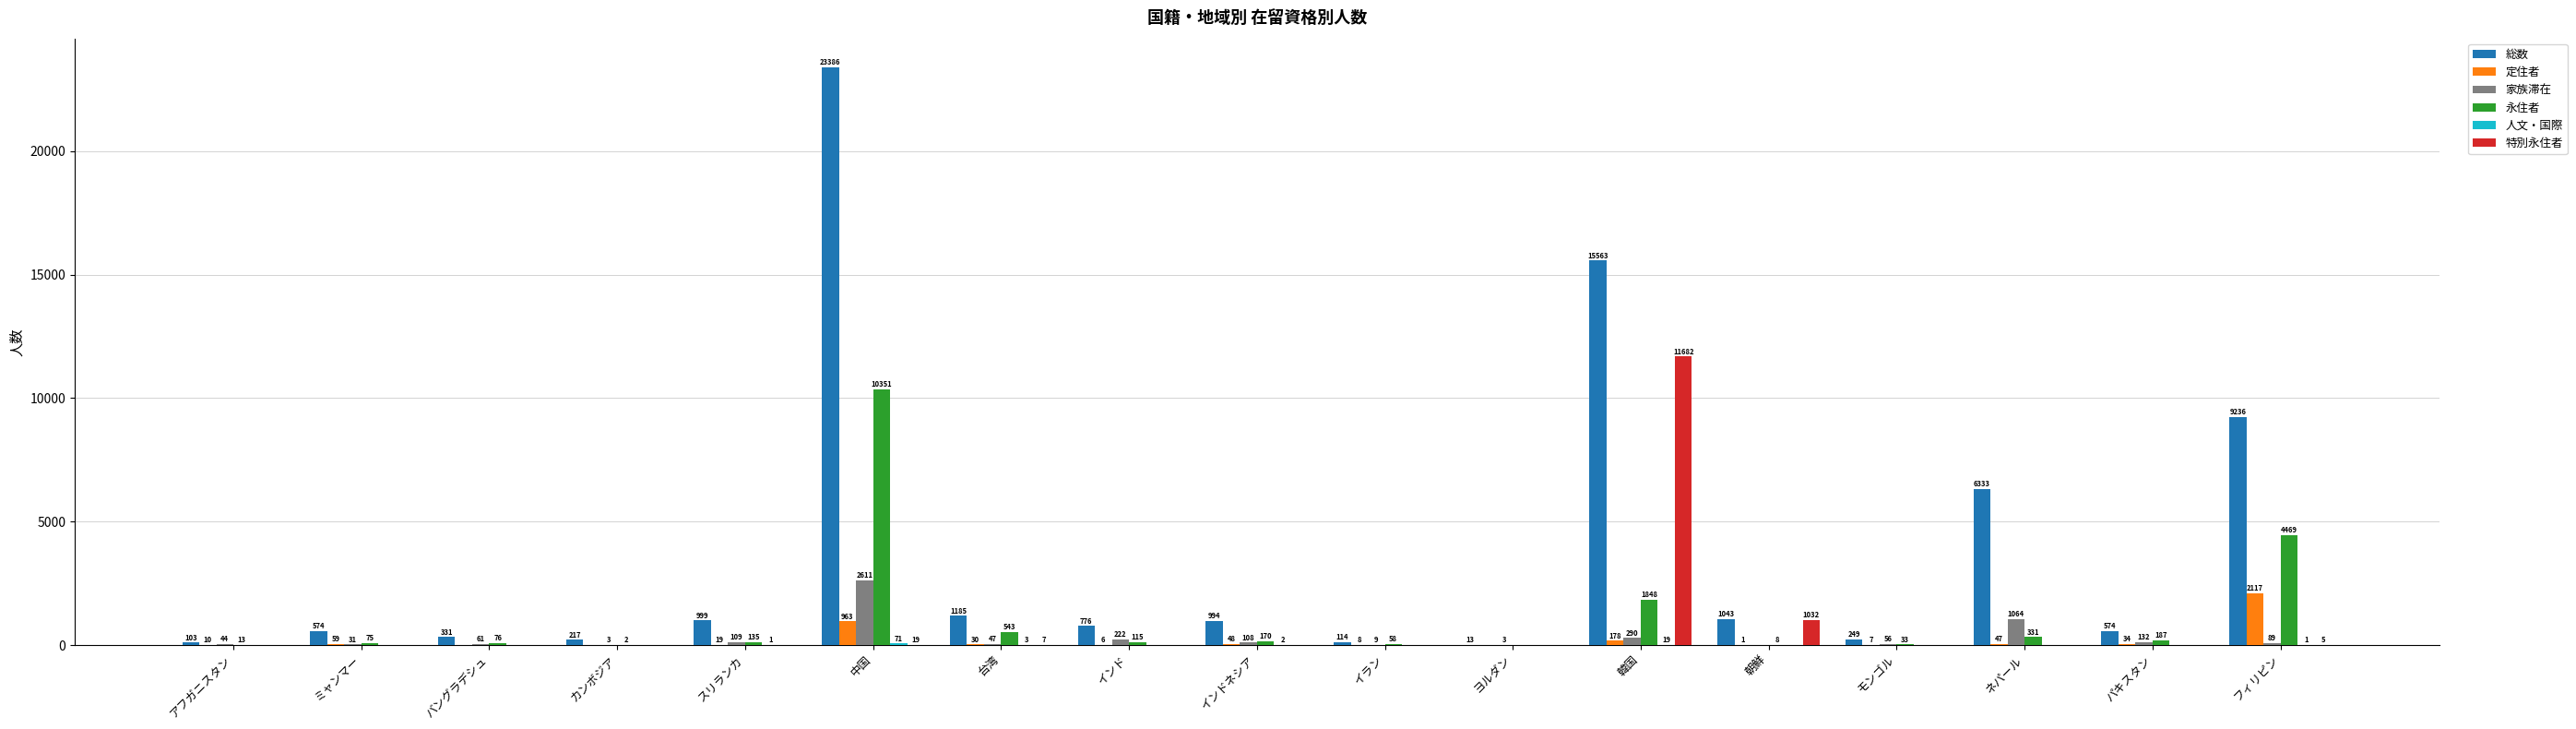

Where is 特別永住者 nearest to the value 5841?

朝鮮